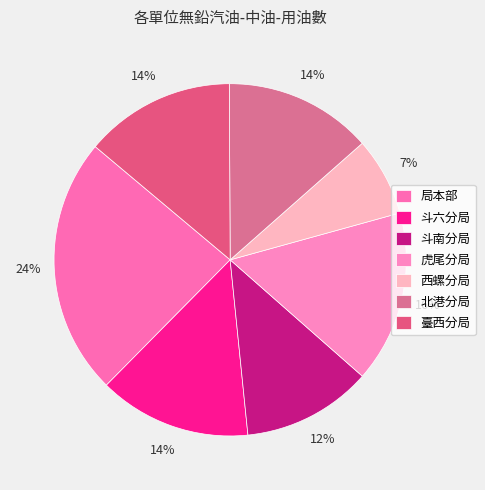

Is there any slice that represents more than half of the pie?

No